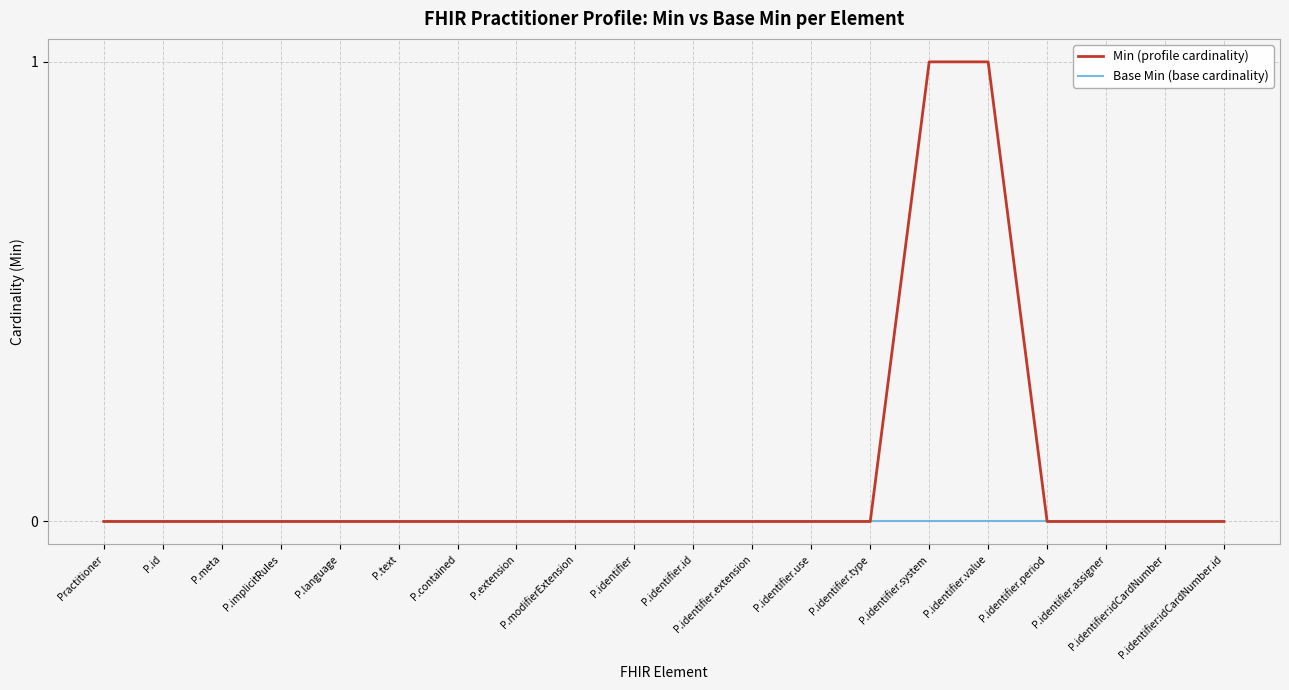

Which series has the largest total across all categories?

Min (profile cardinality)